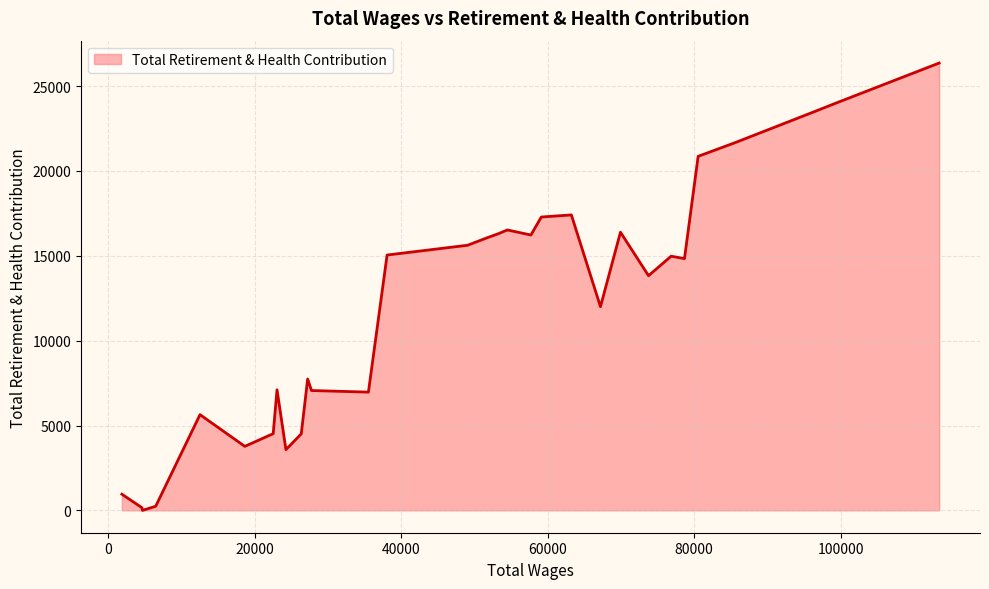

What is the difference between the maximum and minimum values?

26361